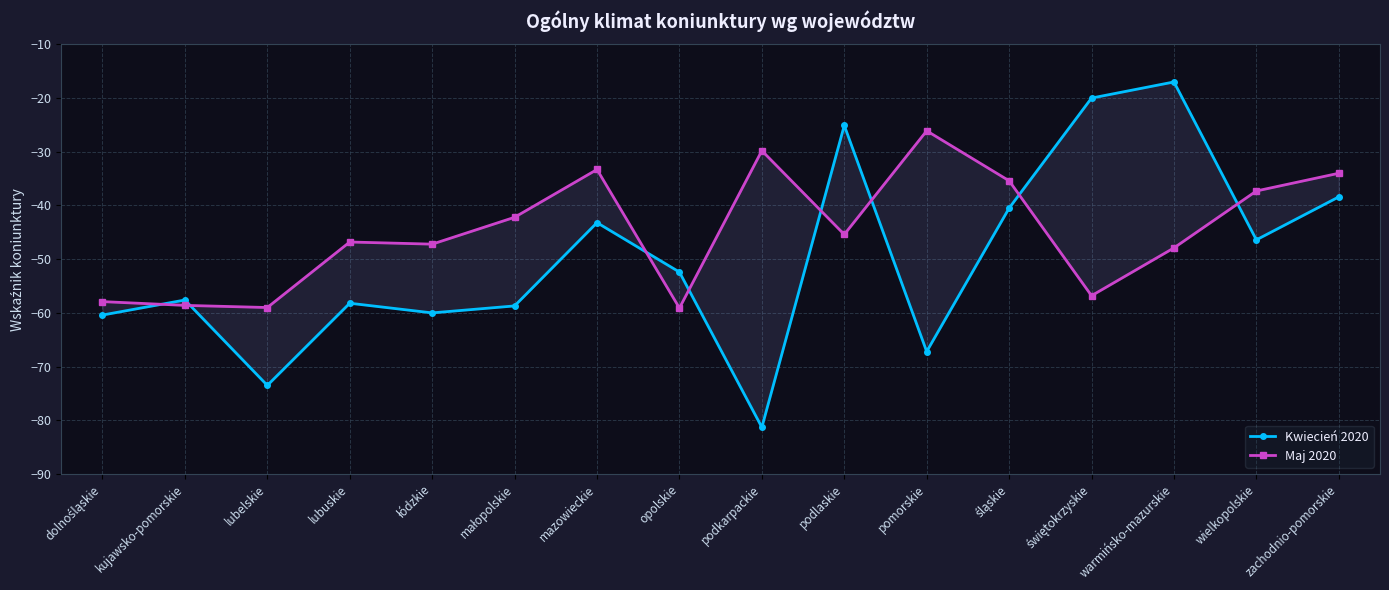

What are all the series names shown in the legend?

Kwiecień 2020, Maj 2020